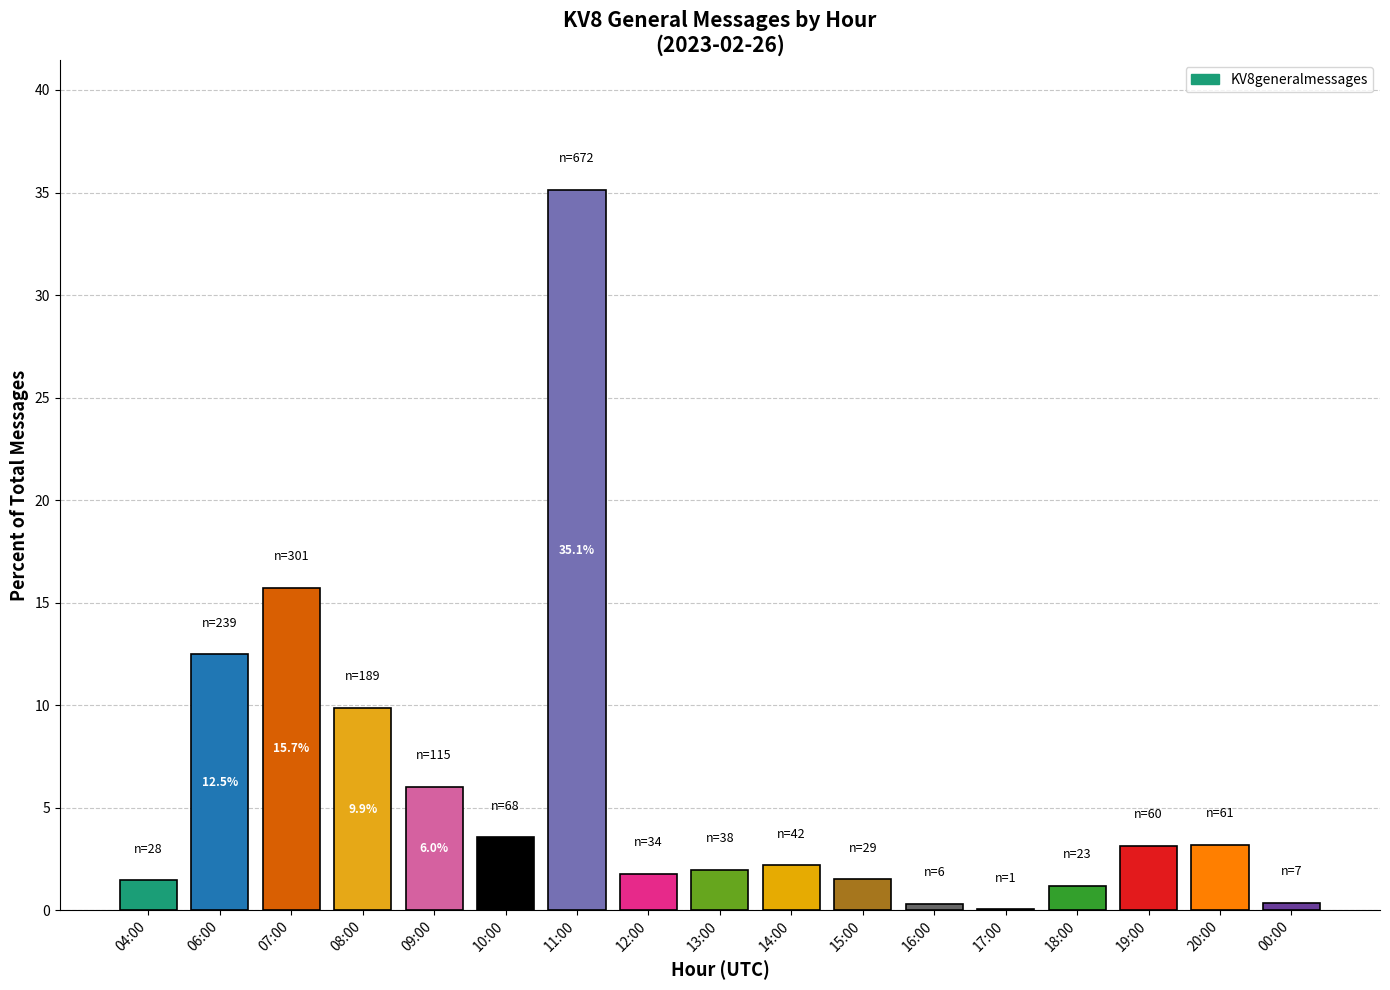

The value at 07:00 is 15.7. True or false?

True